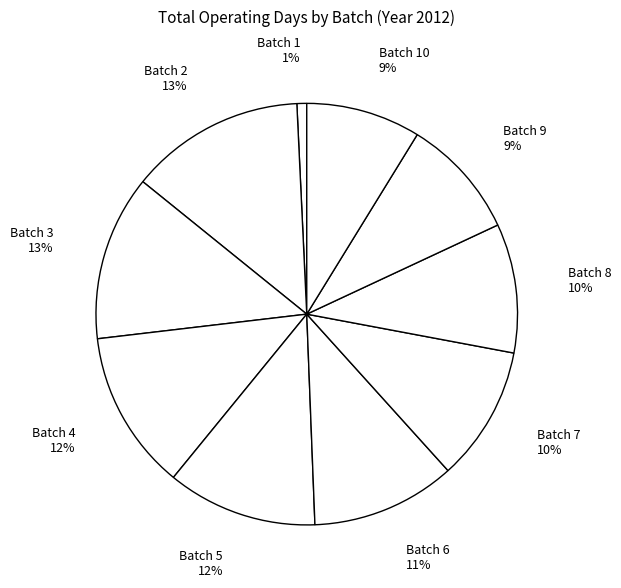

To the nearest percent, what is the difference between the Batch 7 10% and Batch 4 12% slice percentages?

2%